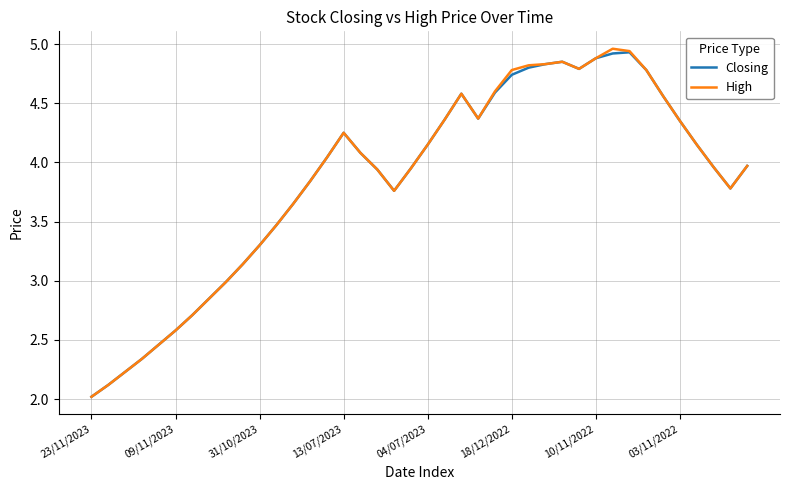

What is the minimum value for High?

2.0